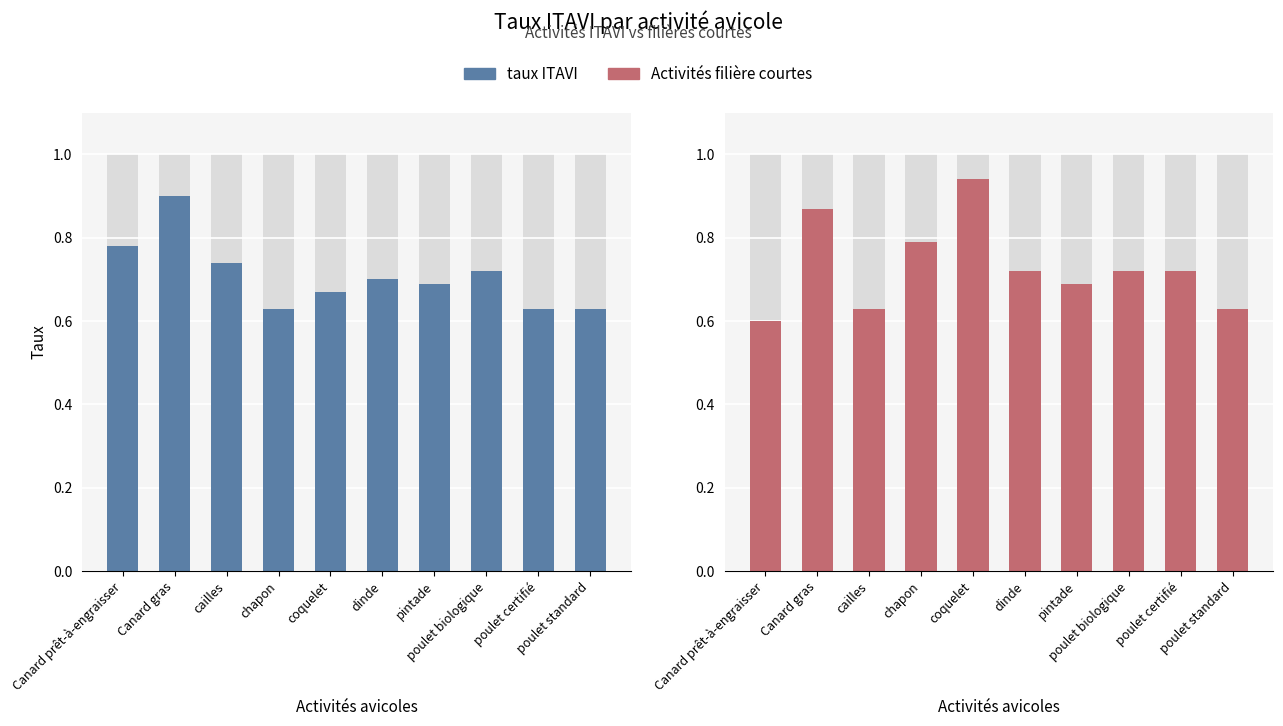

What is the total value across all series at coquelet?

1.6